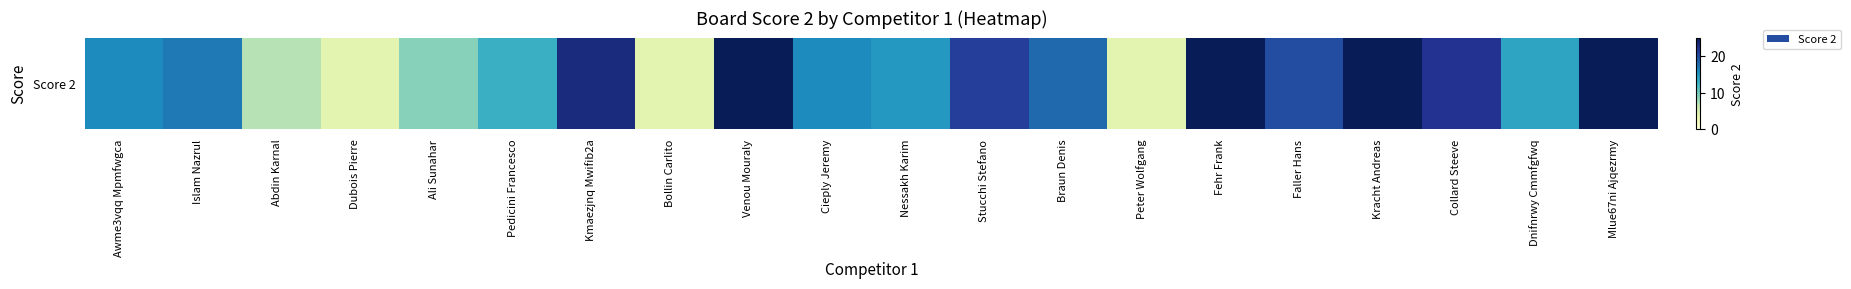

Read the value at Venou Mouraly, to the nearest 10.

20